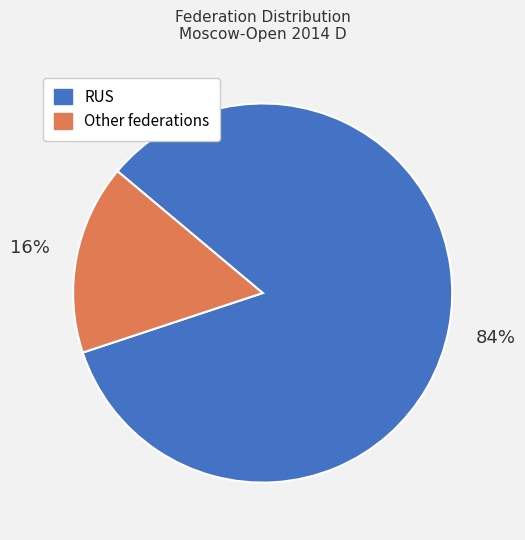

The RUS slice represents 77% of the pie. True or false?

False